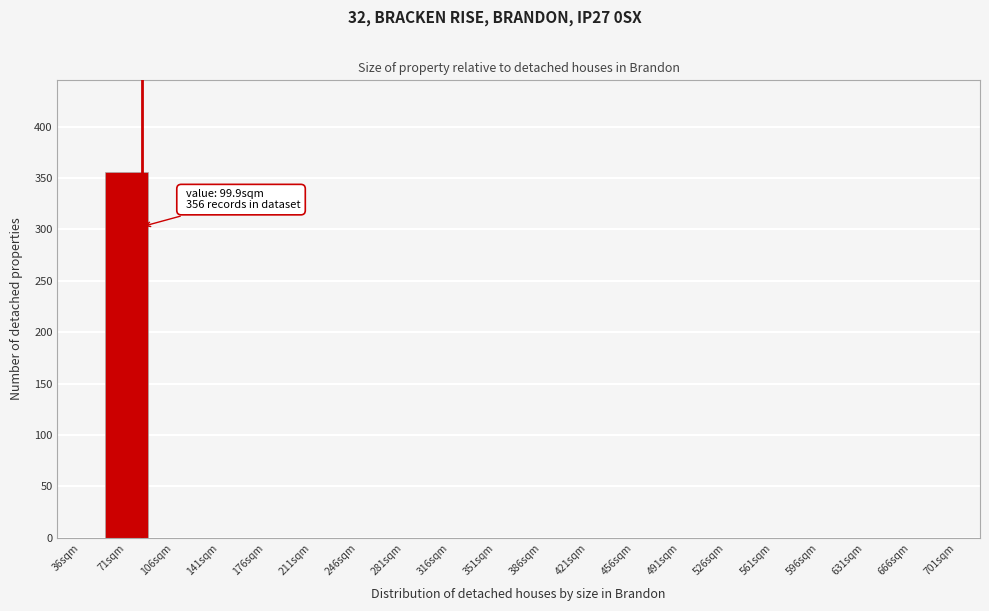

Reading left to right, extract all data points from this chart.

36sqm=0	71sqm=356	106sqm=0	141sqm=0	176sqm=0	211sqm=0	246sqm=0	281sqm=0	316sqm=0	351sqm=0	386sqm=0	421sqm=0	456sqm=0	491sqm=0	526sqm=0	561sqm=0	596sqm=0	631sqm=0	666sqm=0	701sqm=0